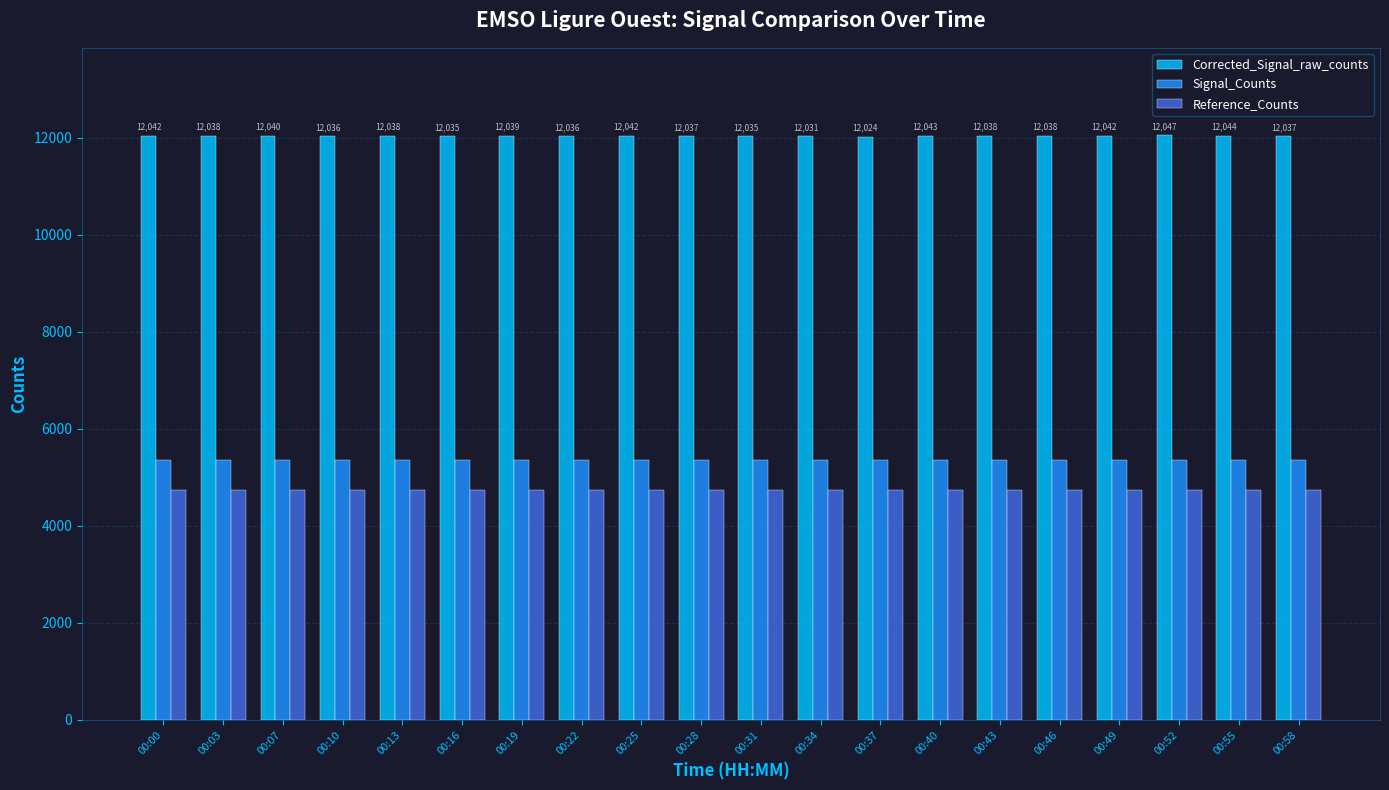

How many groups of bars are there?

20